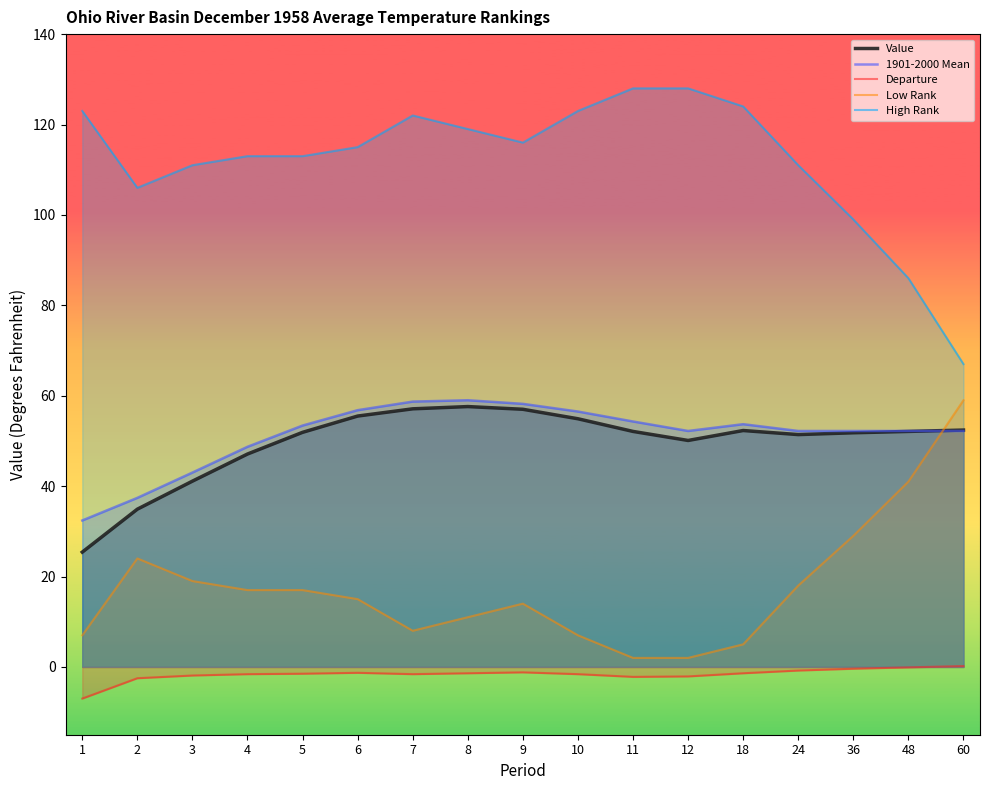

How many values in the 1901-2000 Mean series are below 52?

4